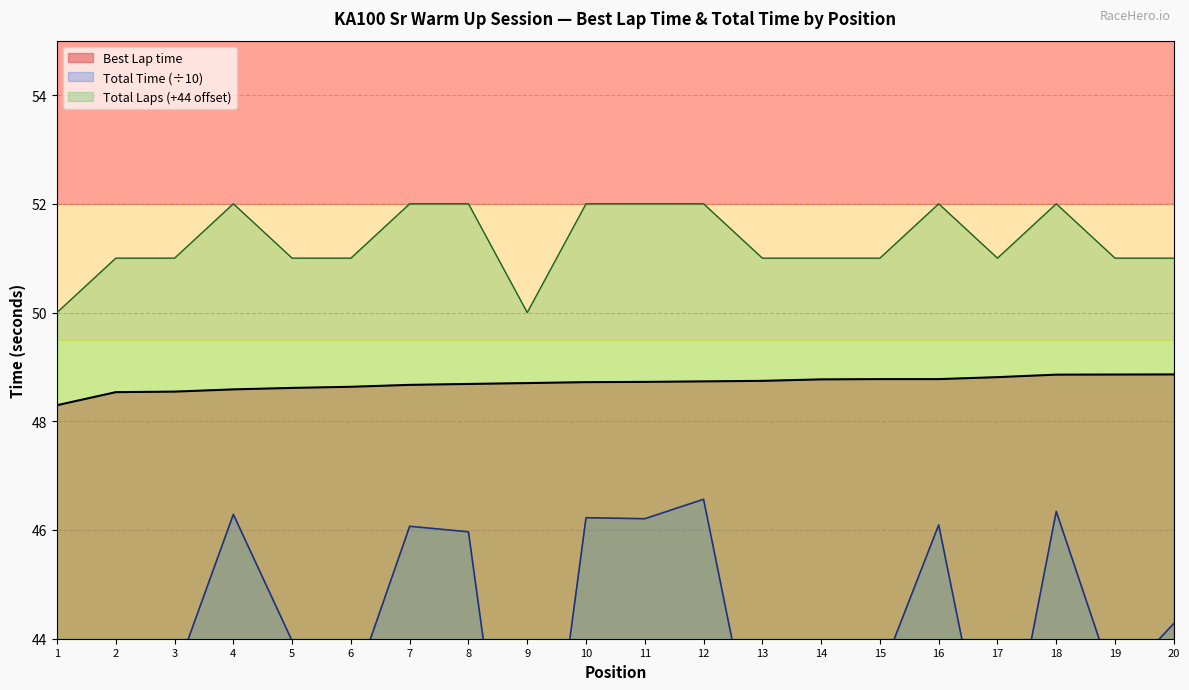

True or false: Best Lap time and Total Laps intersect in this chart.

False